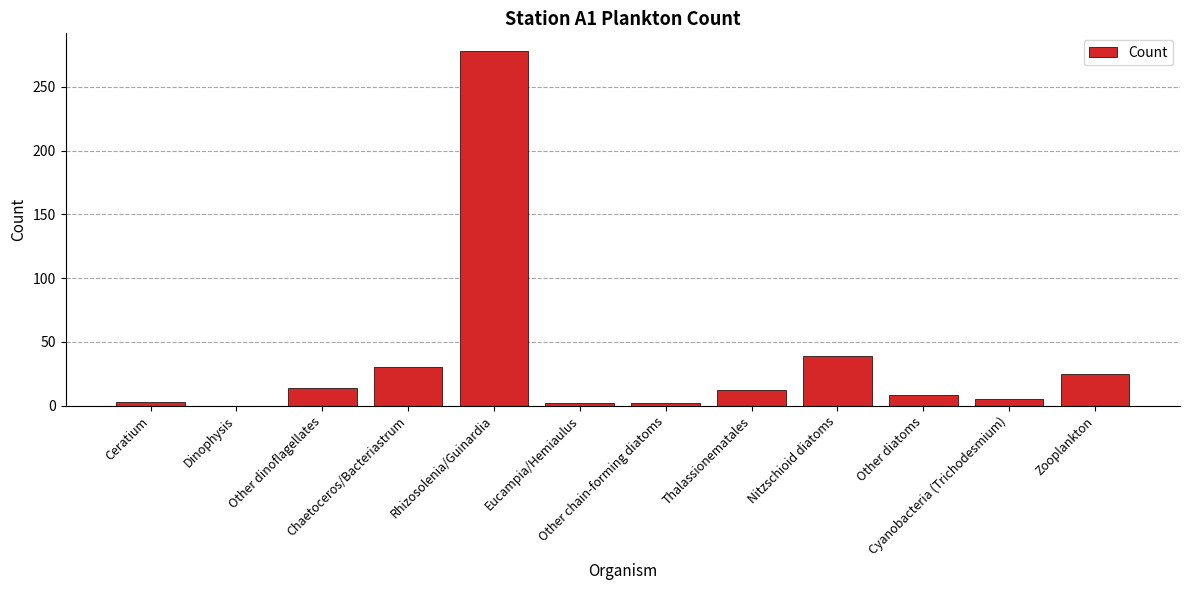

What is the greatest value displayed?

278